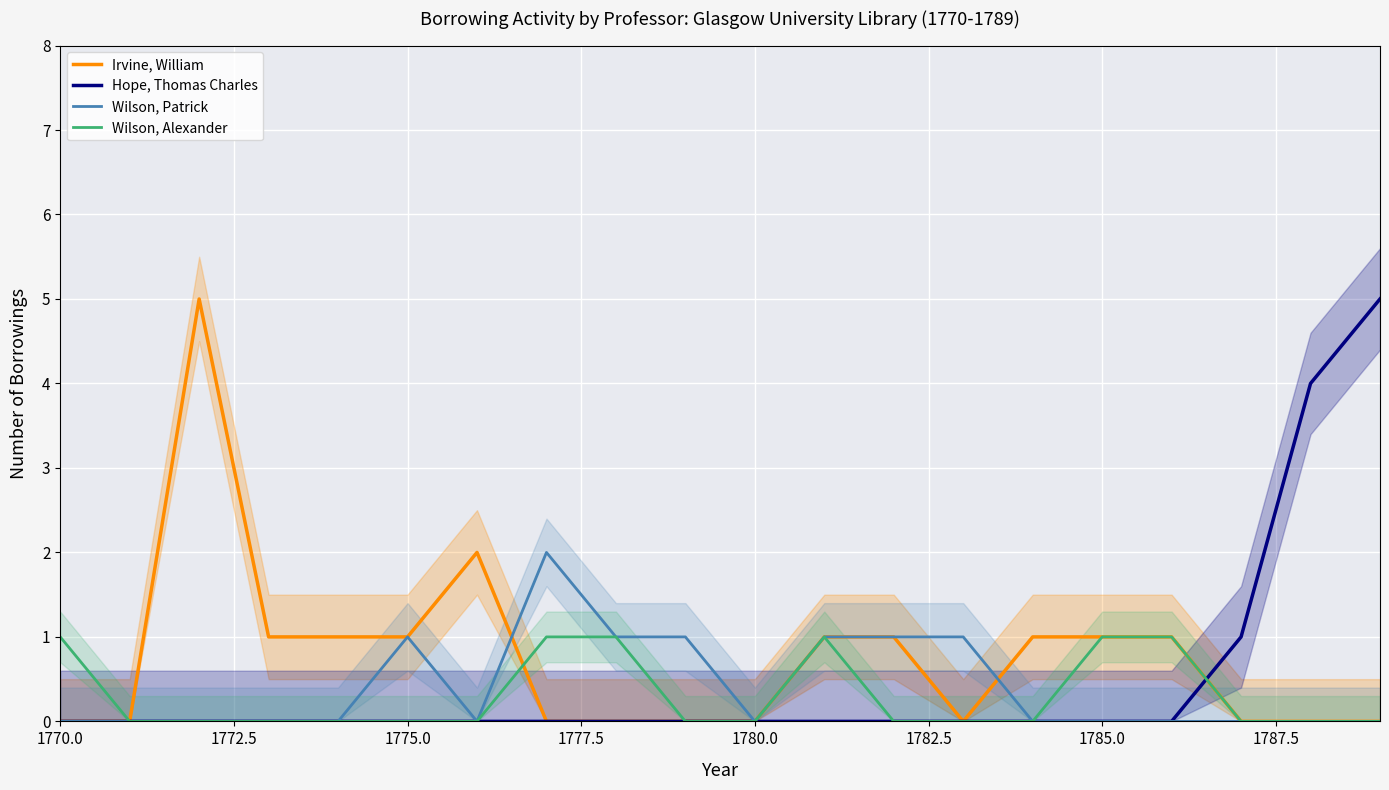

Count the Wilson, Patrick values in the range 0 to 1.

19